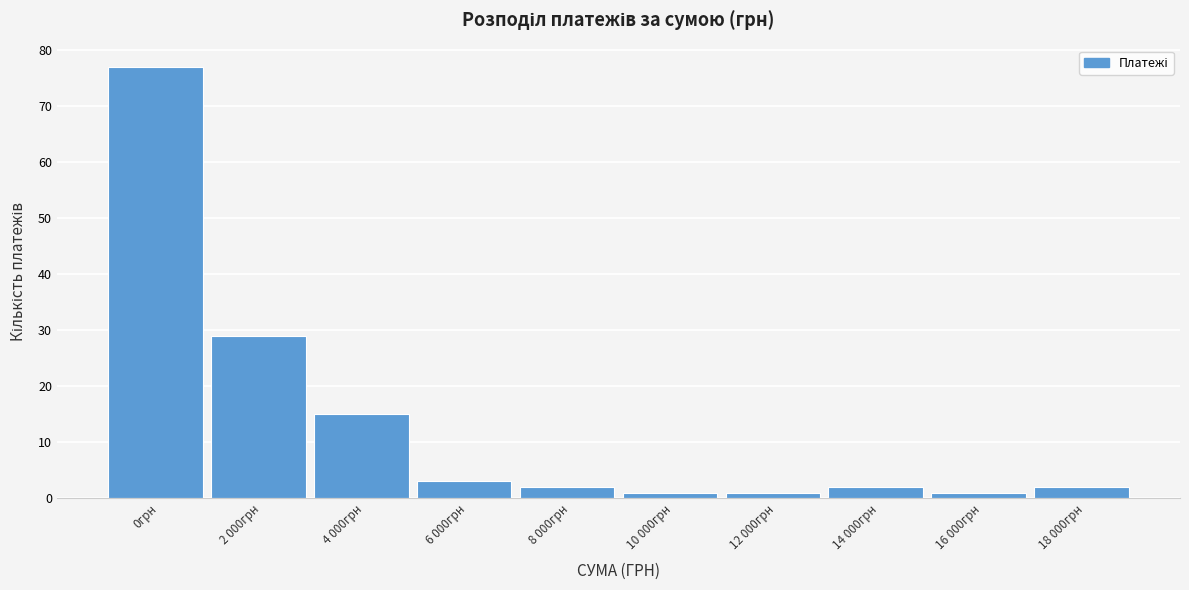

Reading left to right, transcribe all the data shown in this chart.

0грн=77	2 000грн=29	4 000грн=15	6 000грн=3	8 000грн=2	10 000грн=1	12 000грн=1	14 000грн=2	16 000грн=1	18 000грн=2